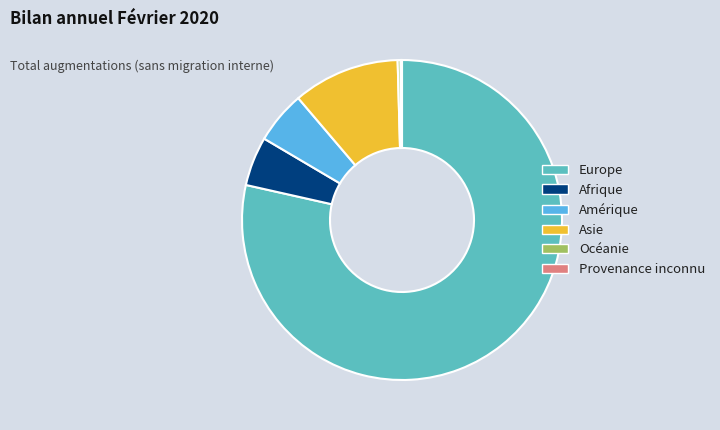

Is it true that Océanie is 10% of the pie?

False